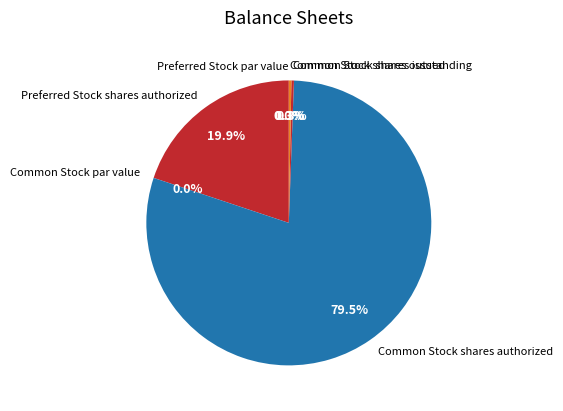

Which slice represents more than half of the pie?

Common Stock shares authorized